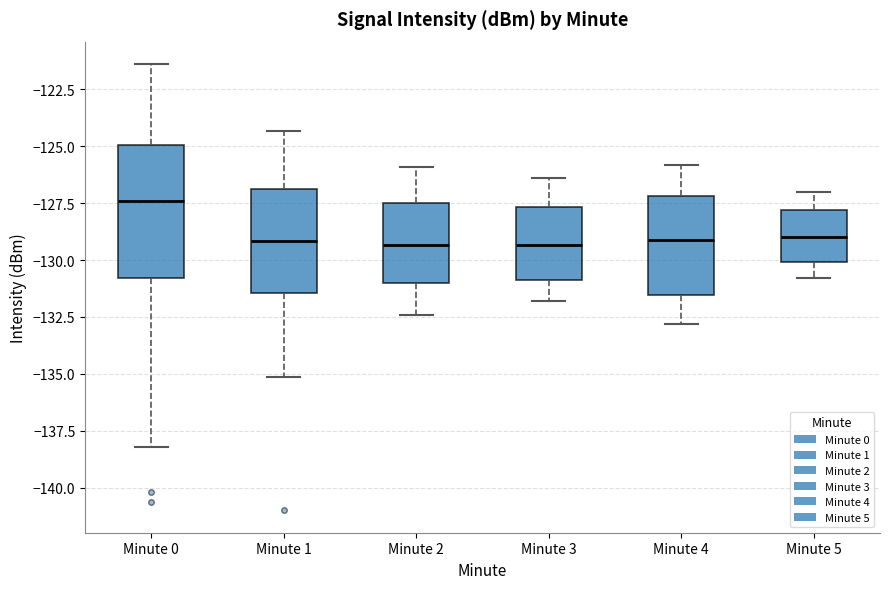

Where does the lower whisker of the box for Minute 0 end on the y-axis? The values are not printed on the chart, so give them approximately, as read against the axis.

-138.0